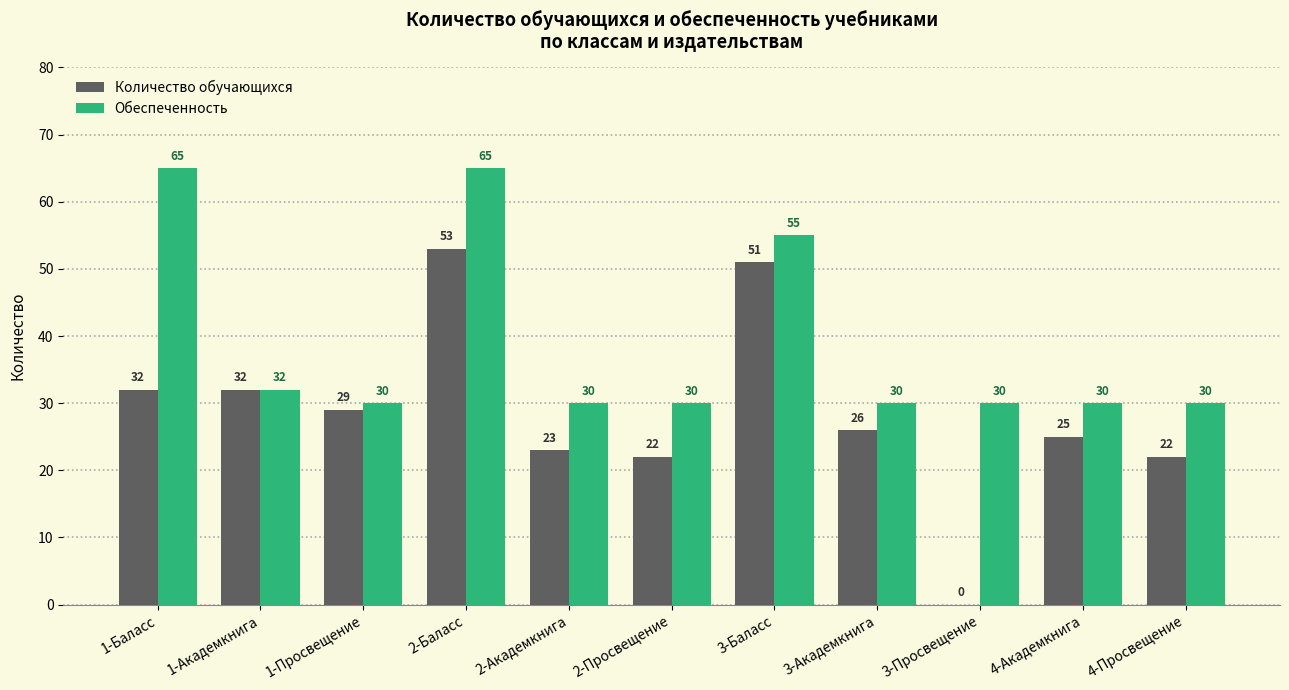

What are all the series names shown in the legend?

Количество обучающихся, Обеспеченность